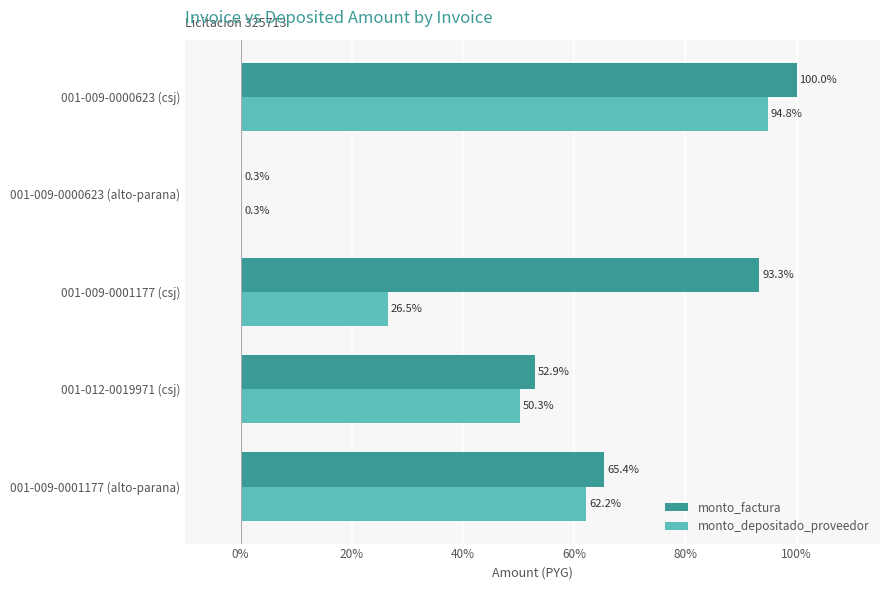

What is the sum of the monto_factura values at 001-009-0001177 (alto-parana) and 001-012-0019971 (csj)?

118.3